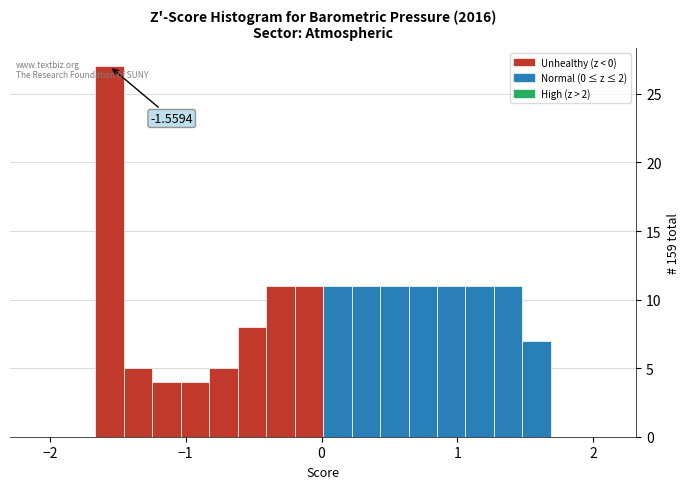

Around what value on the x-axis is the tallest bar? Give the approximate position of its centre, as read against the axis.

-1.6